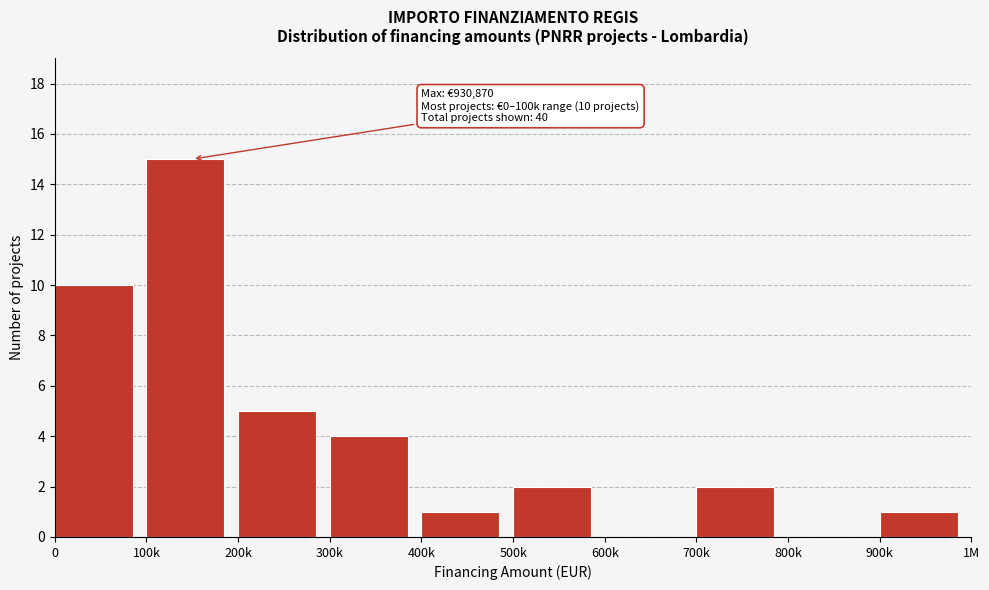

Reading left to right, extract all data points from this chart.

0=10	100k=15	200k=5	300k=4	400k=1	500k=2	600k=0	700k=2	800k=0	900k=1